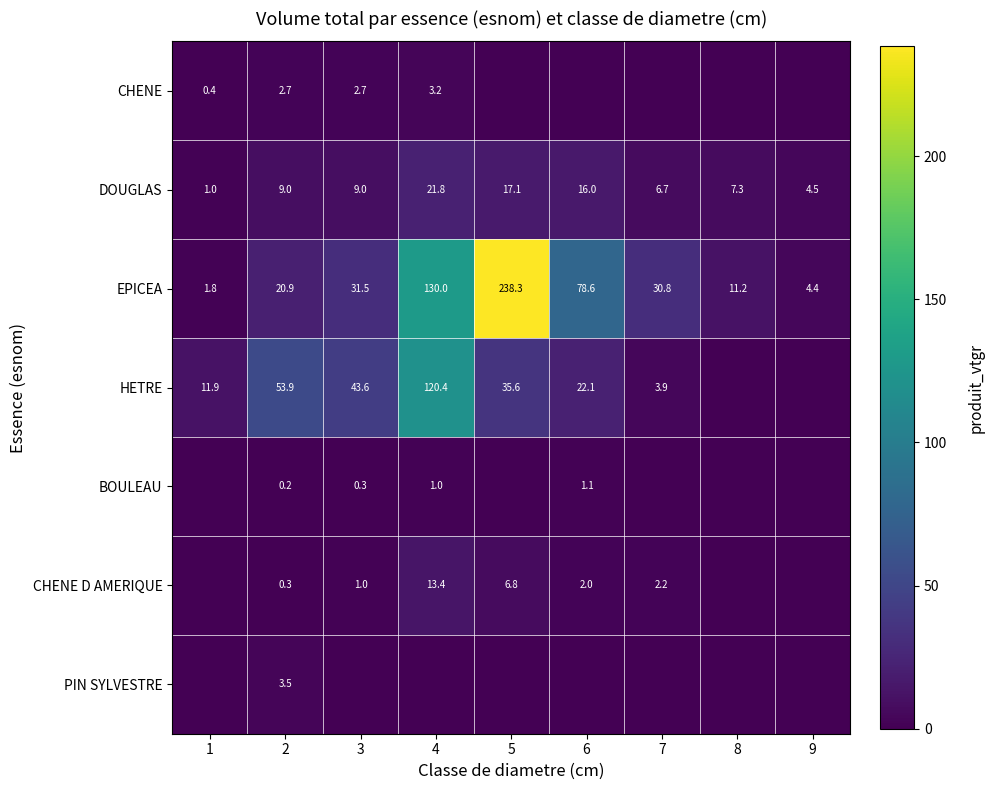

The DOUGLAS series shows 4.7 at 8. True or false?

False